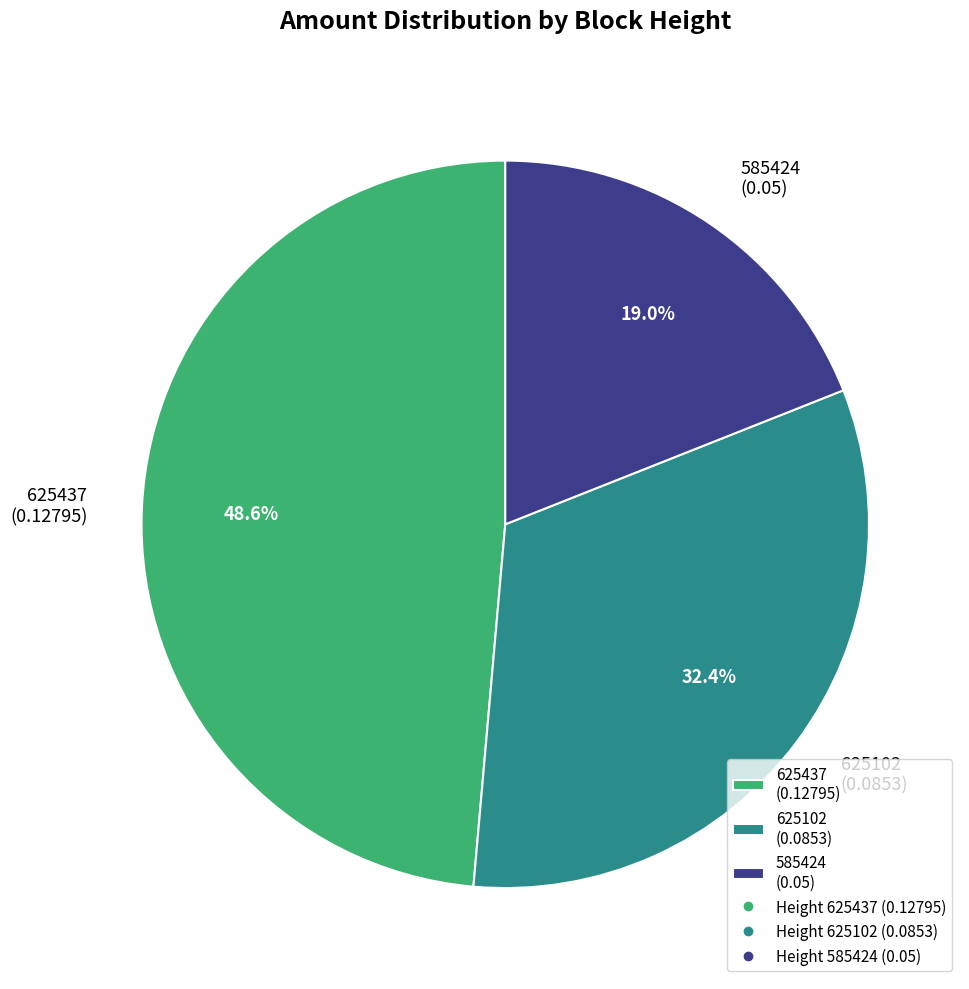

To the nearest percent, what is the average slice percentage?

33%